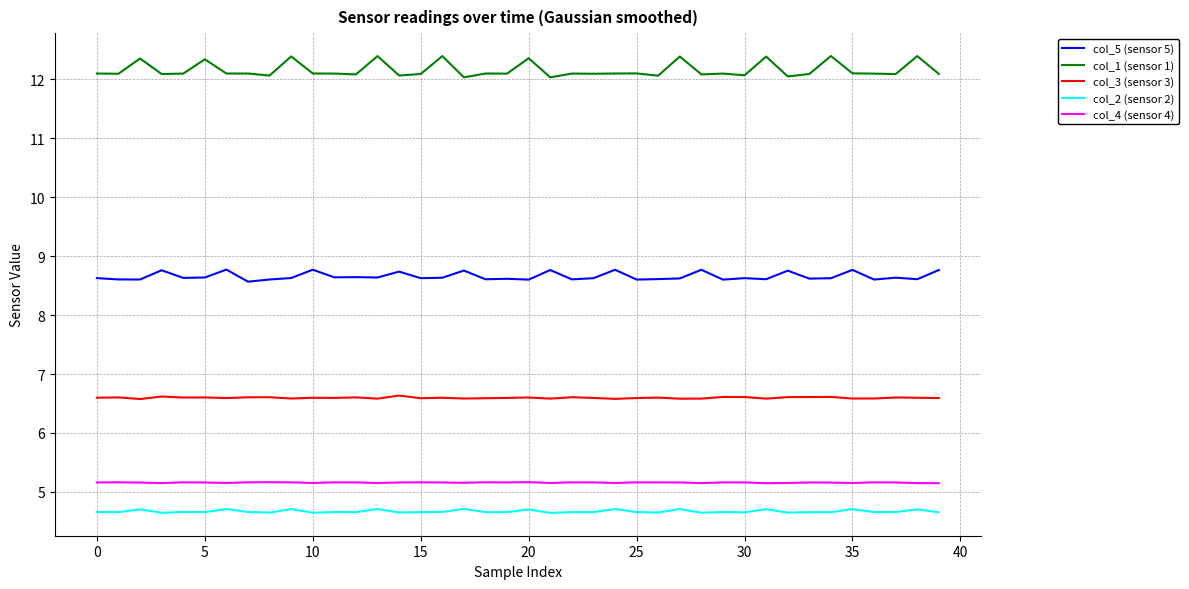

Which series has the widest spread of values?

col_1 (sensor 1)